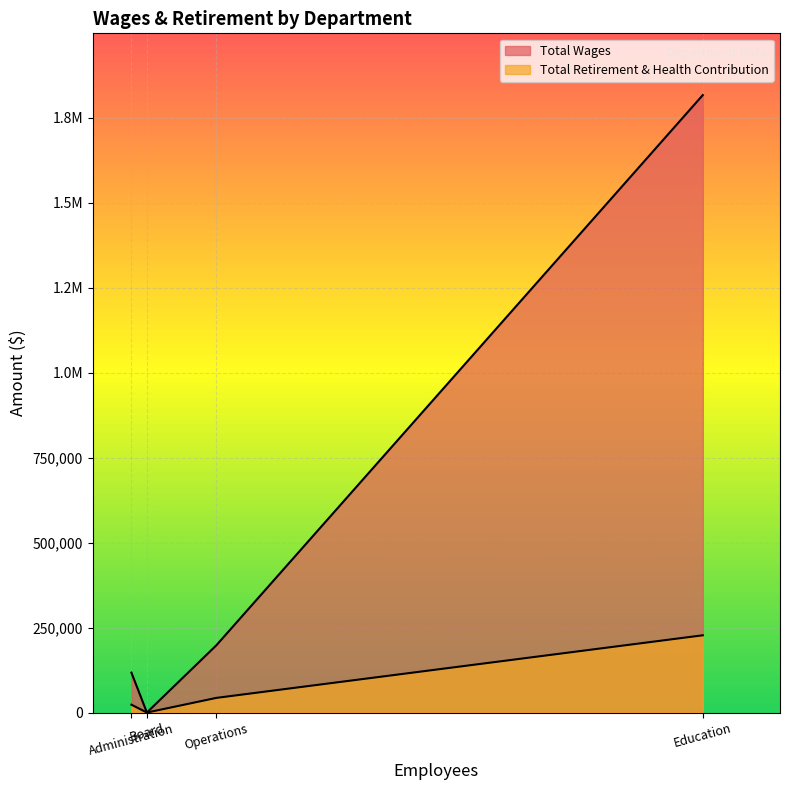

Does the chart display data point markers on the line(s)?

No